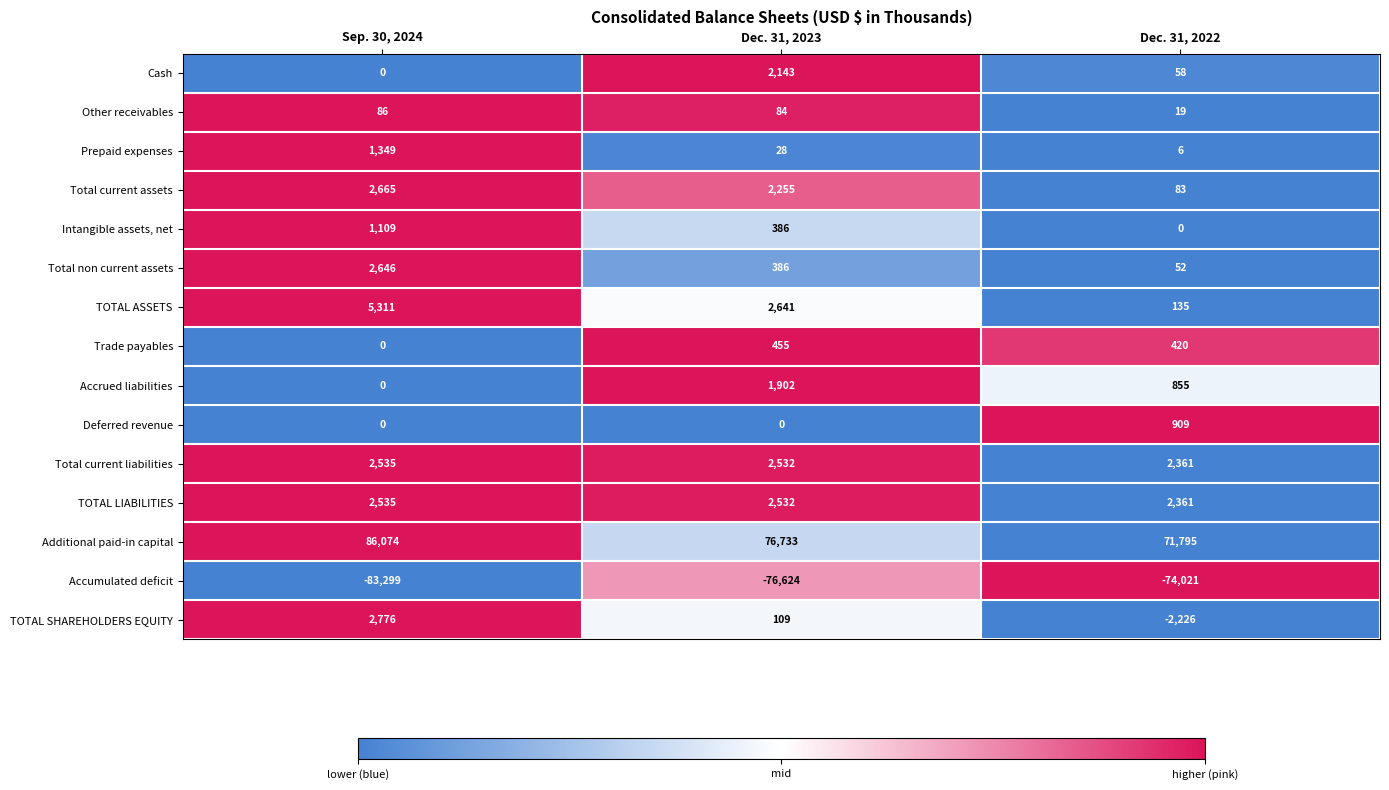

Count the Accrued liabilities values in the range 0 to 1902.

3